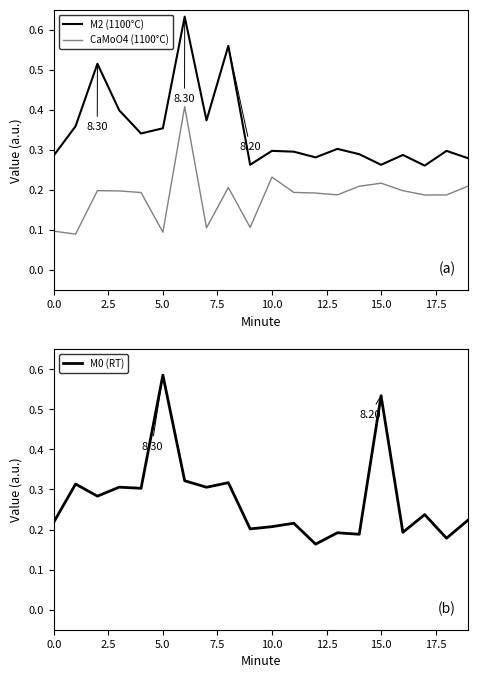

Reading left to right, extract all data points from this chart.

M2 (1100°C): 0.3	0.4	0.5	0.4	0.3	0.4	0.6	0.4	0.6	0.3	0.3	0.3	0.3	0.3	0.3	0.3	0.3	0.3	0.3	0.3
CaMoO4 (1100°C): 0.1	0.1	0.2	0.2	0.2	0.1	0.4	0.1	0.2	0.1	0.2	0.2	0.2	0.2	0.2	0.2	0.2	0.2	0.2	0.2
M0 (RT): 0.2	0.3	0.3	0.3	0.3	0.6	0.3	0.3	0.3	0.2	0.2	0.2	0.2	0.2	0.2	0.5	0.2	0.2	0.2	0.2